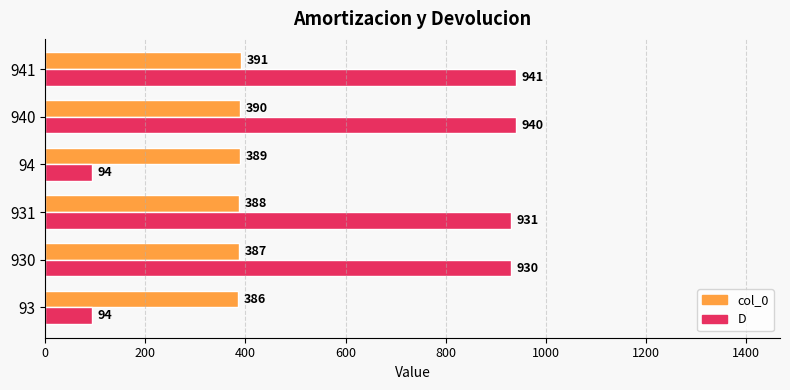

At which label is D closest to 517?

930